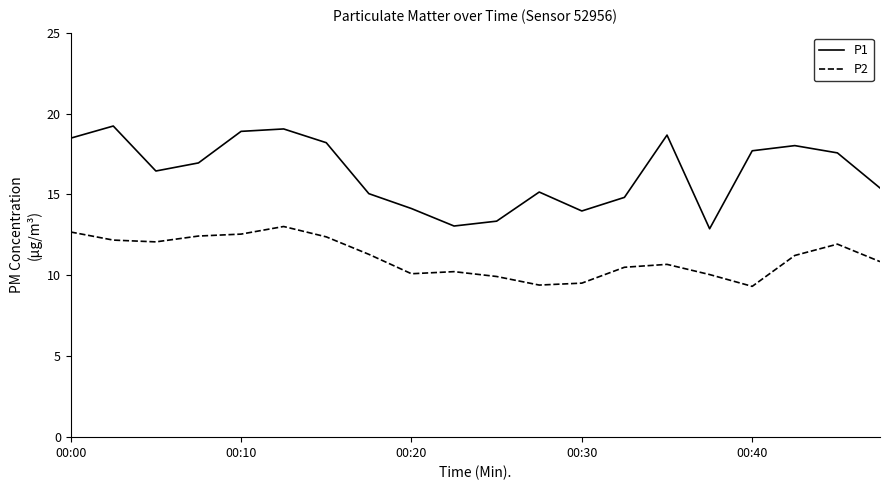

What is the maximum value shown in the chart?

19.2